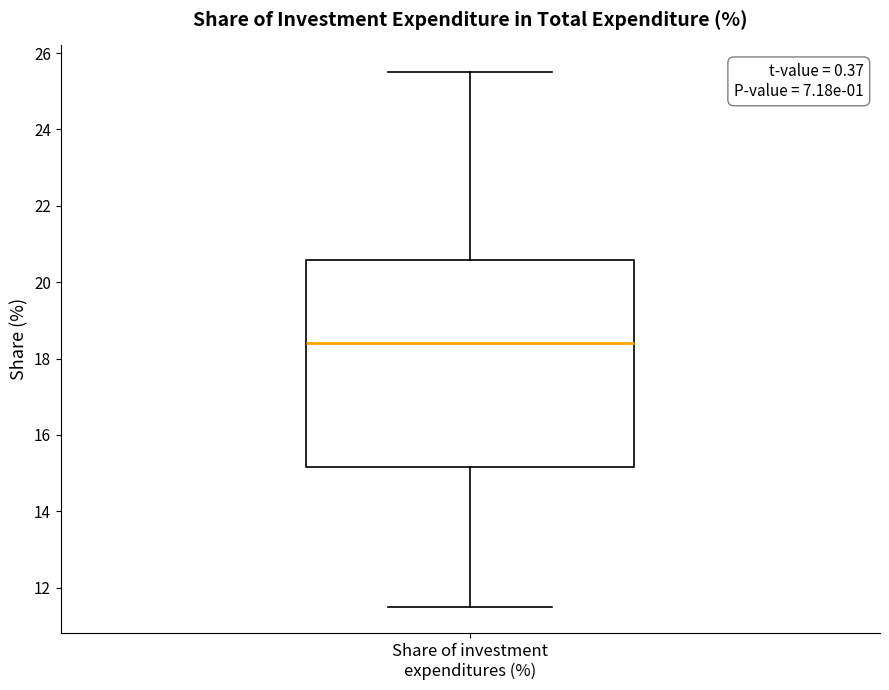

Where is the lower edge of the box for Share of investment expenditures (%) on the y-axis? The values are not printed on the chart, so give them approximately, as read against the axis.

15.2